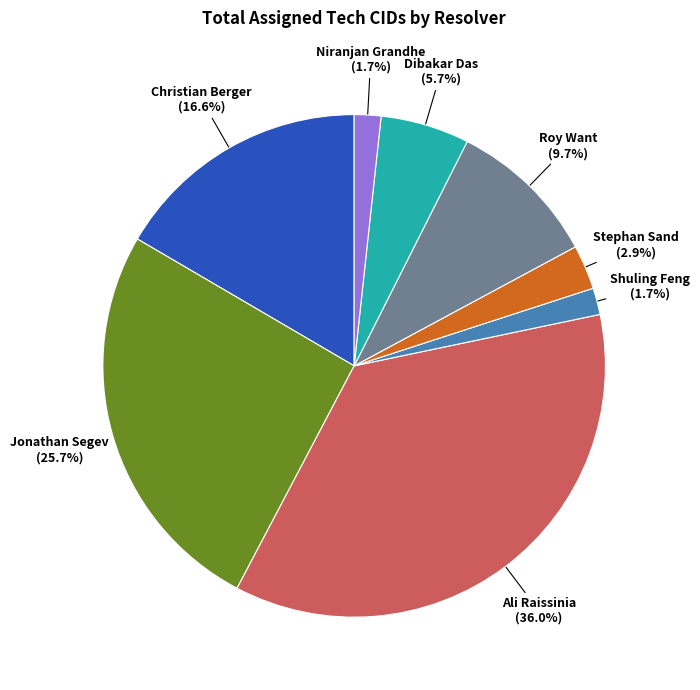

Is there a majority slice in this chart?

No